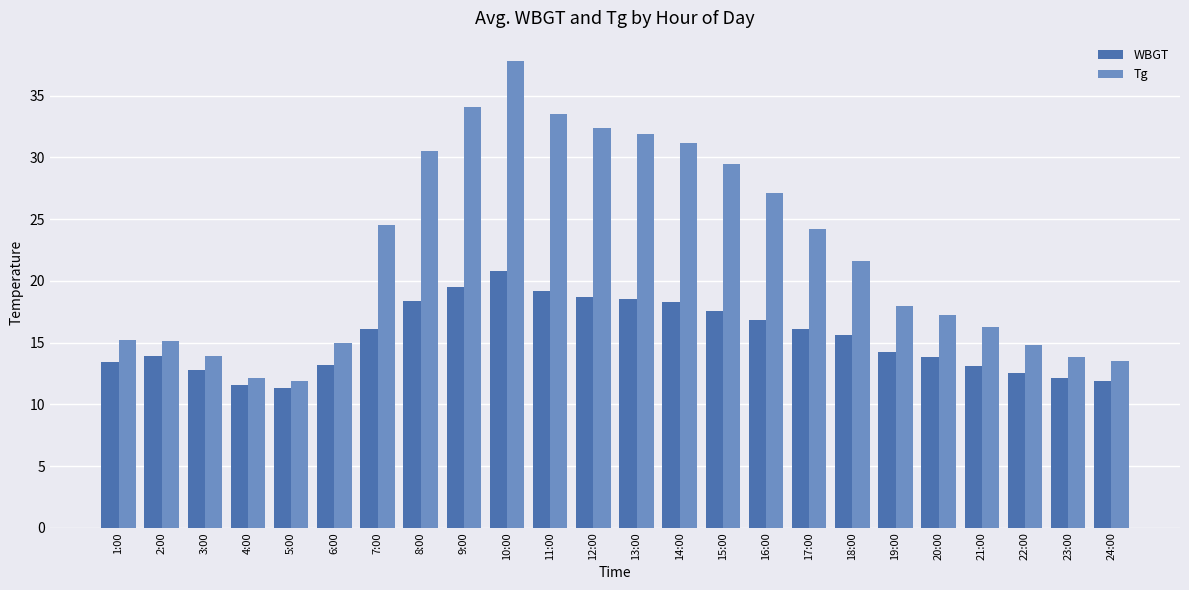

What position from the right is 4:00?

21